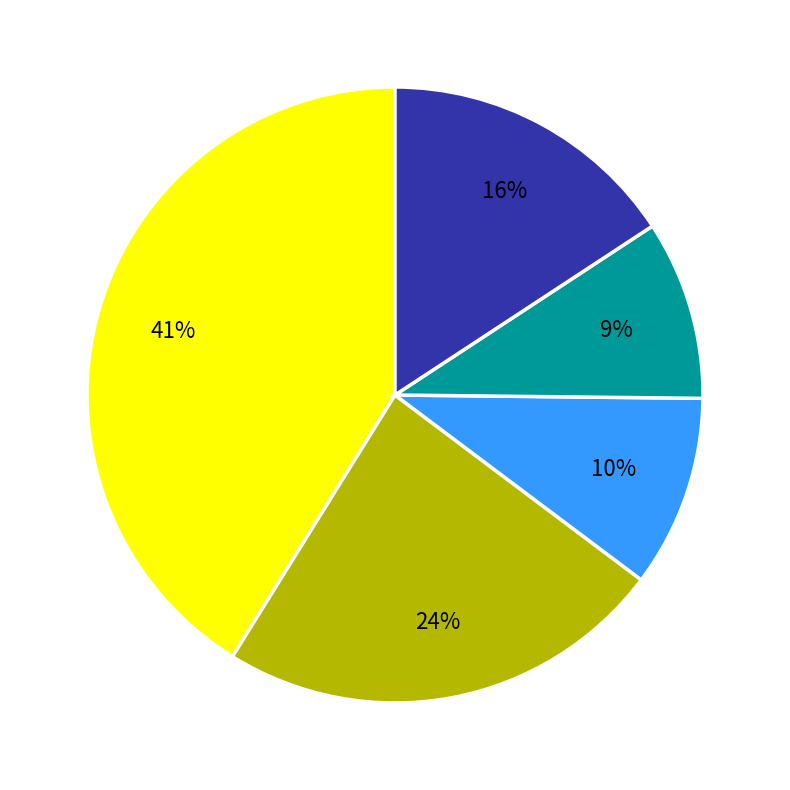

Is there a majority slice in this chart?

No